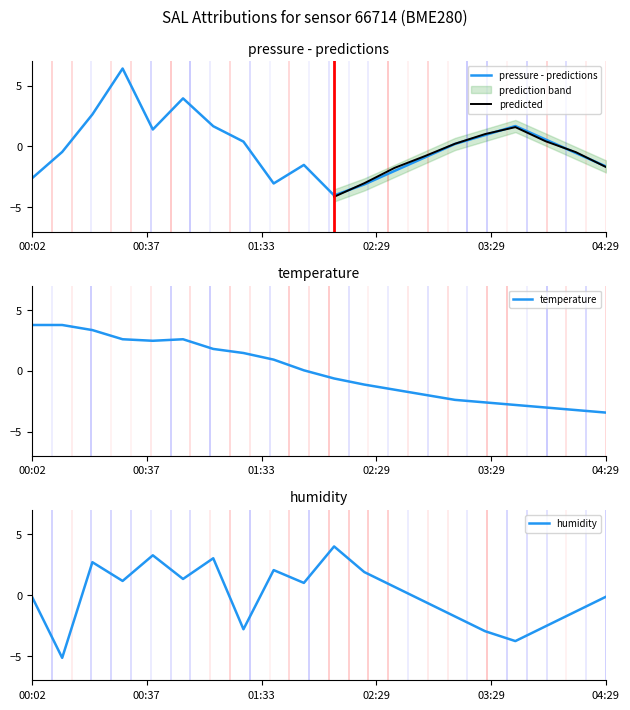

Reading left to right, extract all data points from this chart.

pressure: -2.6	-0.4	2.6	6.4	1.4	4.0	1.7	0.4	-3.0	-1.5	-4.0	-3.1	-2.0	-0.9	0.2	0.9	1.7	0.6	-0.5	-1.6
temperature: 3.8	3.8	3.3	2.6	2.5	2.6	1.8	1.5	0.9	0.0	-0.6	-1.1	-1.6	-2.0	-2.4	-2.6	-2.8	-3.0	-3.2	-3.4
humidity: -0.1	-5.2	2.7	1.2	3.3	1.3	3.0	-2.8	2.1	1.0	4.0	1.9	0.7	-0.5	-1.8	-3.0	-3.8	-2.6	-1.3	-0.1